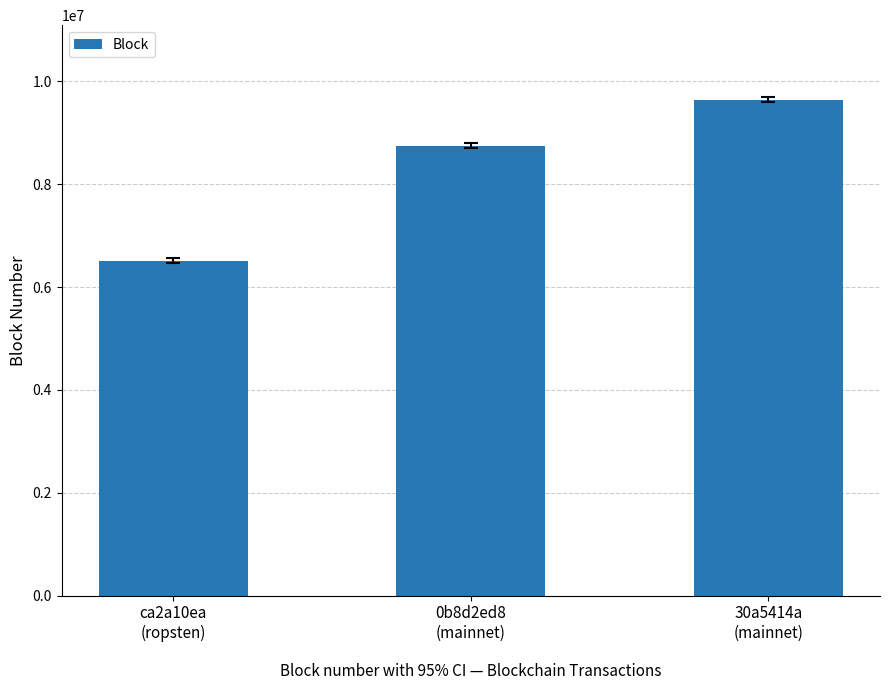

The chart shows a value of 9399558 at ca2a10ea
(ropsten). True or false?

False